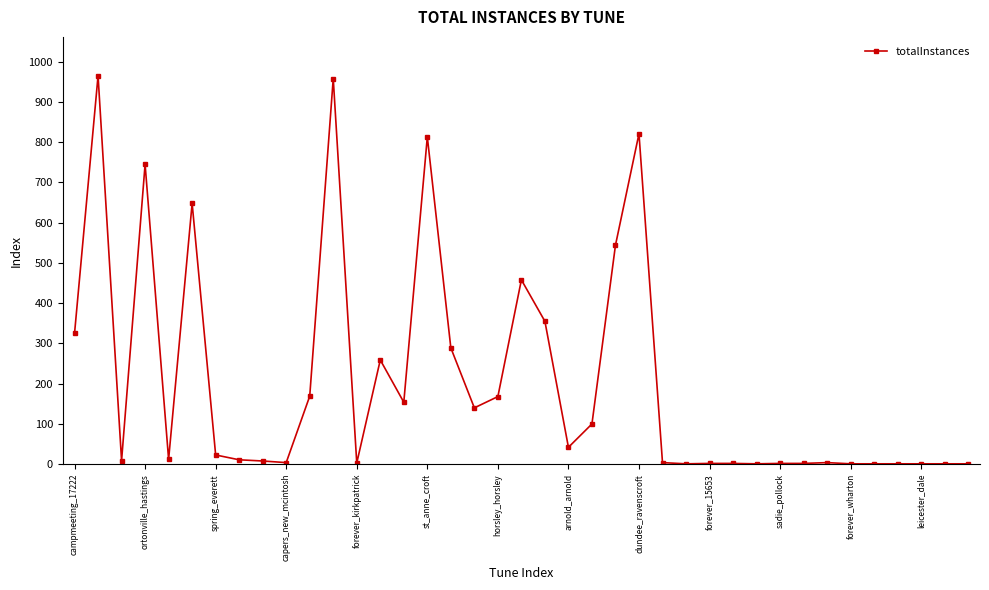

What is the average value?

206